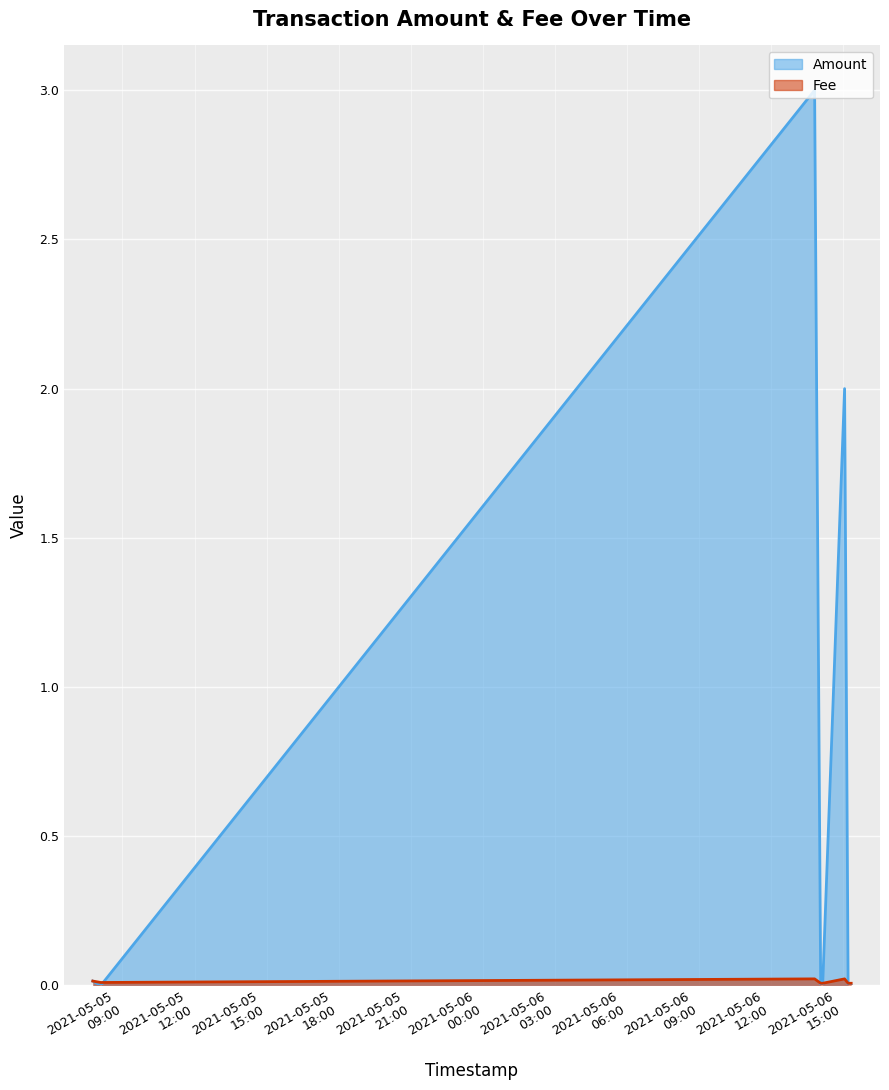

How many intersections are there between Amount and Fee?

4